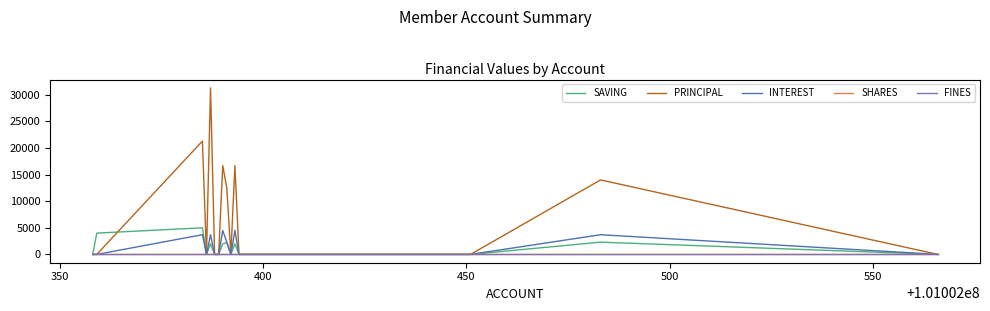

Is this an area chart (filled region under the line)?

No